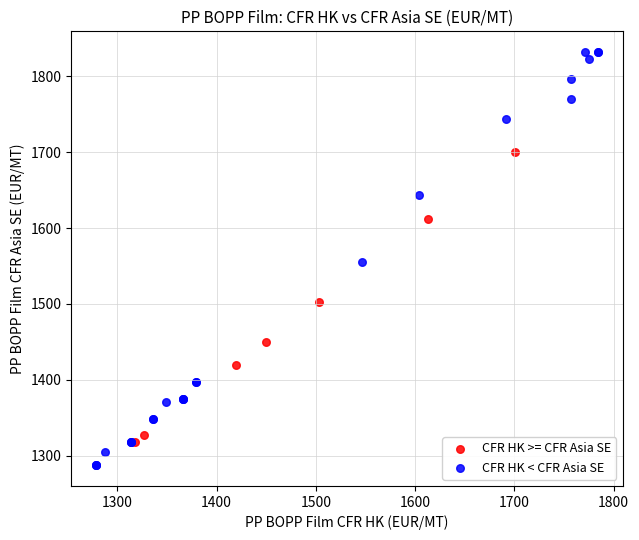

Which series has the widest spread of Y values?

CFR HK < CFR Asia SE